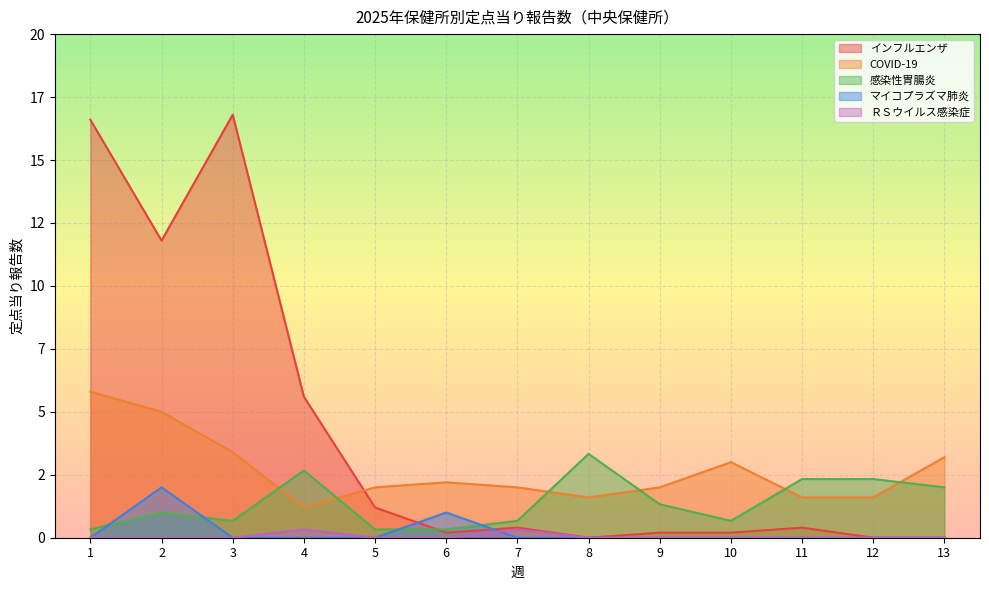

Rank the categories by ＲＳウイルス感染症 value from highest to lowest.

4, 7, 1, 2, 3, 5, 6, 8, 9, 10, 11, 12, 13